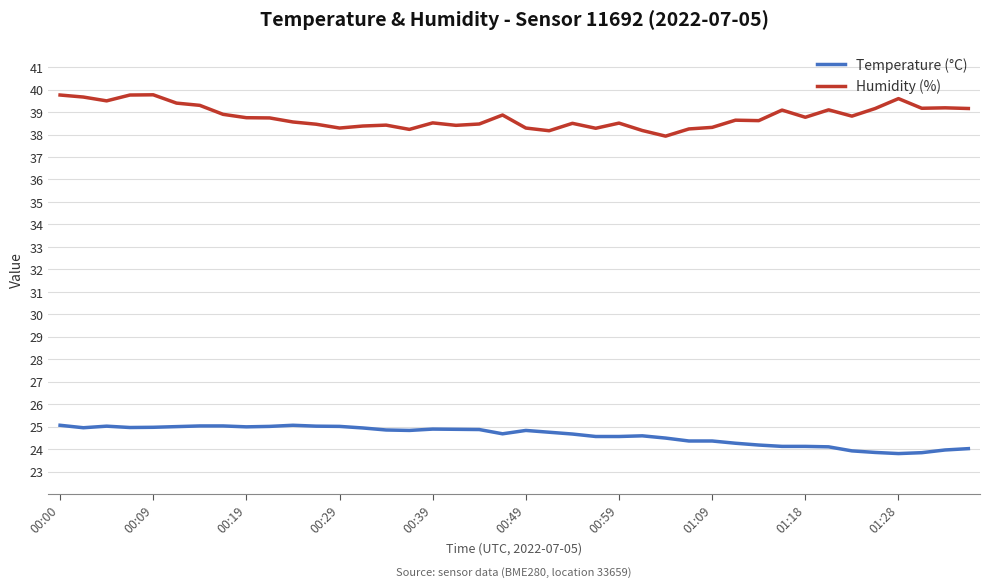

True or false: Humidity (%) and Temperature (°C) intersect in this chart.

False